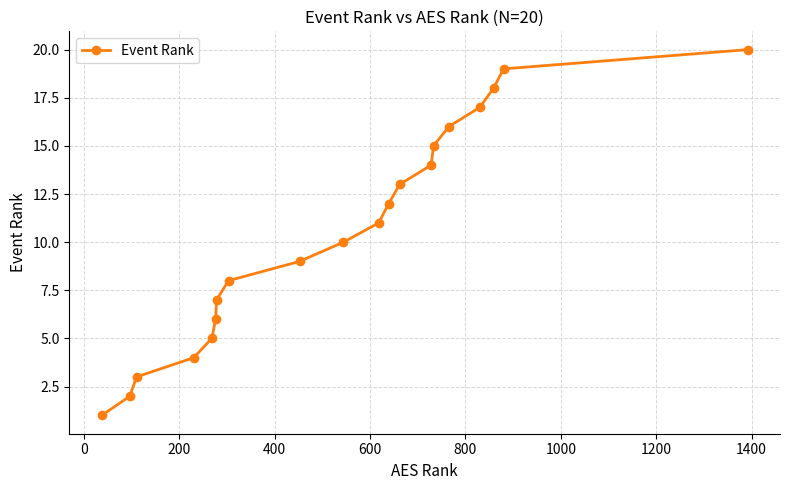

True or false: the data has more than 1 interior local peaks.

False